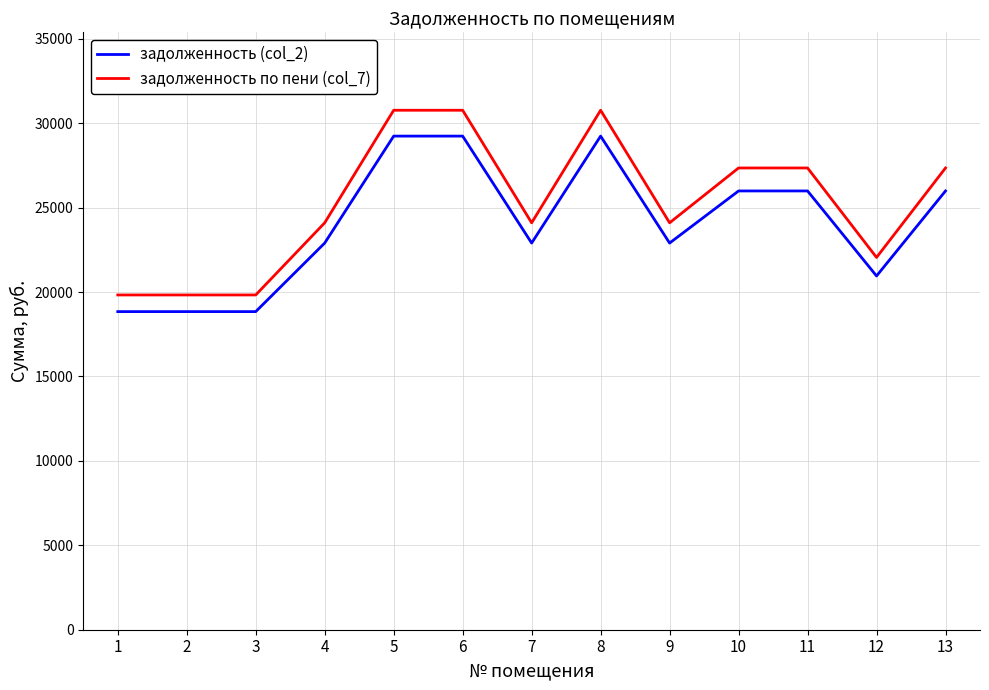

What is the total value across all series at 4?

47001.8